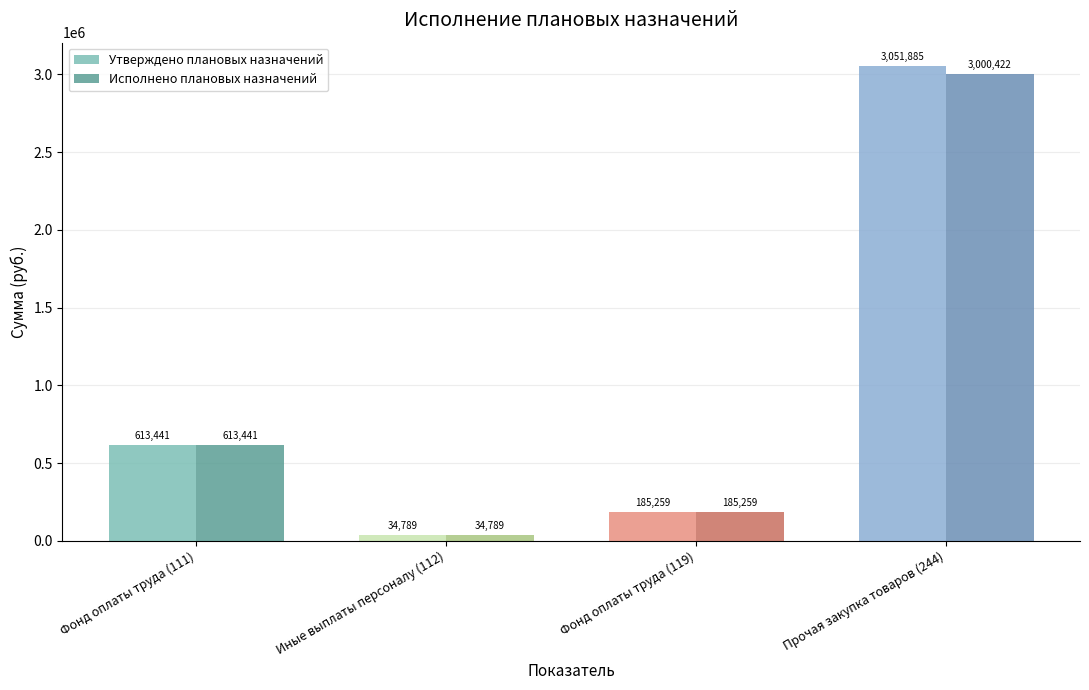

The value of Исполнено плановых назначений at Иные выплаты персоналу (112) is 34789.4. True or false?

True